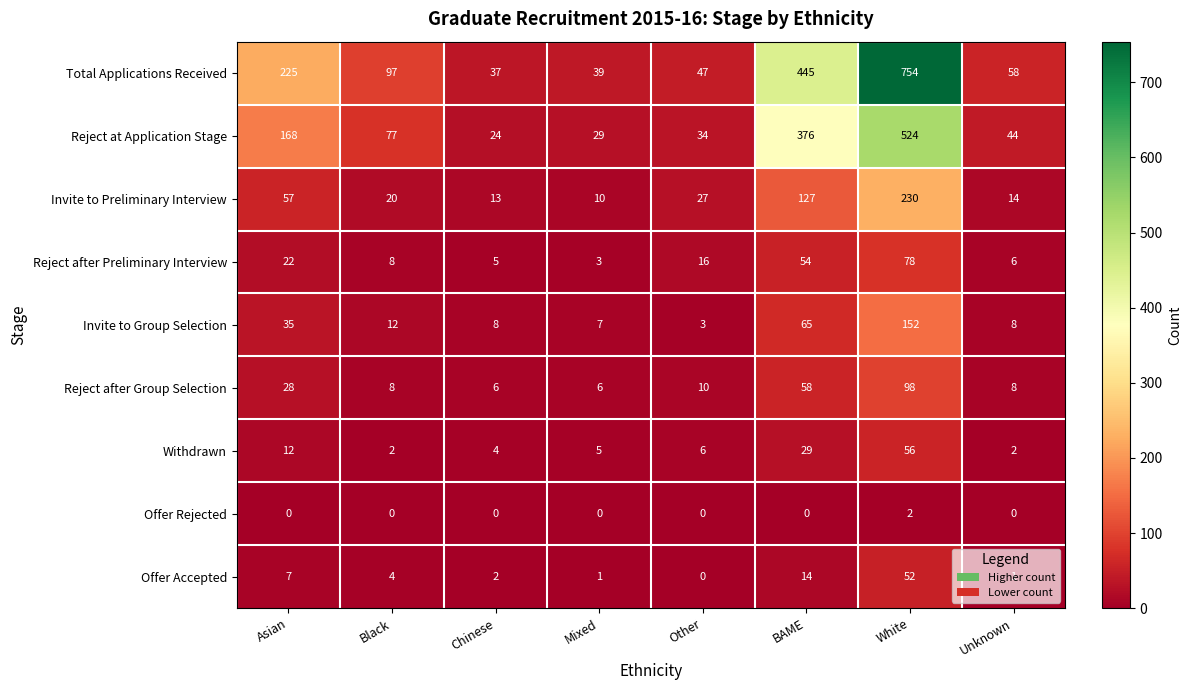

Which series has the largest range (max minus min)?

Total Applications Received